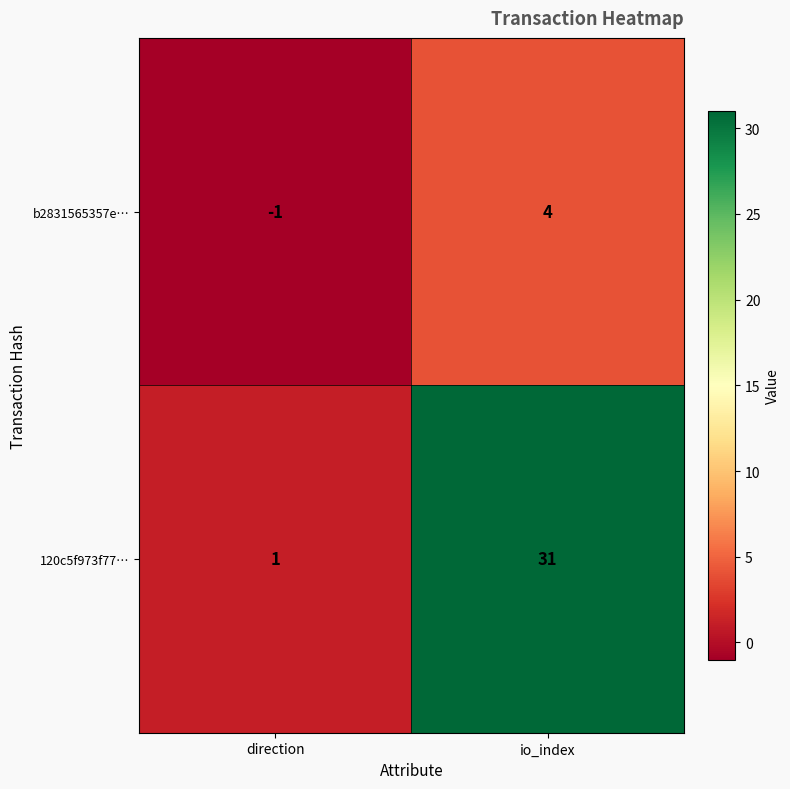

List the series in order of their overall mean, highest first.

120c5f973f77…, b2831565357e…